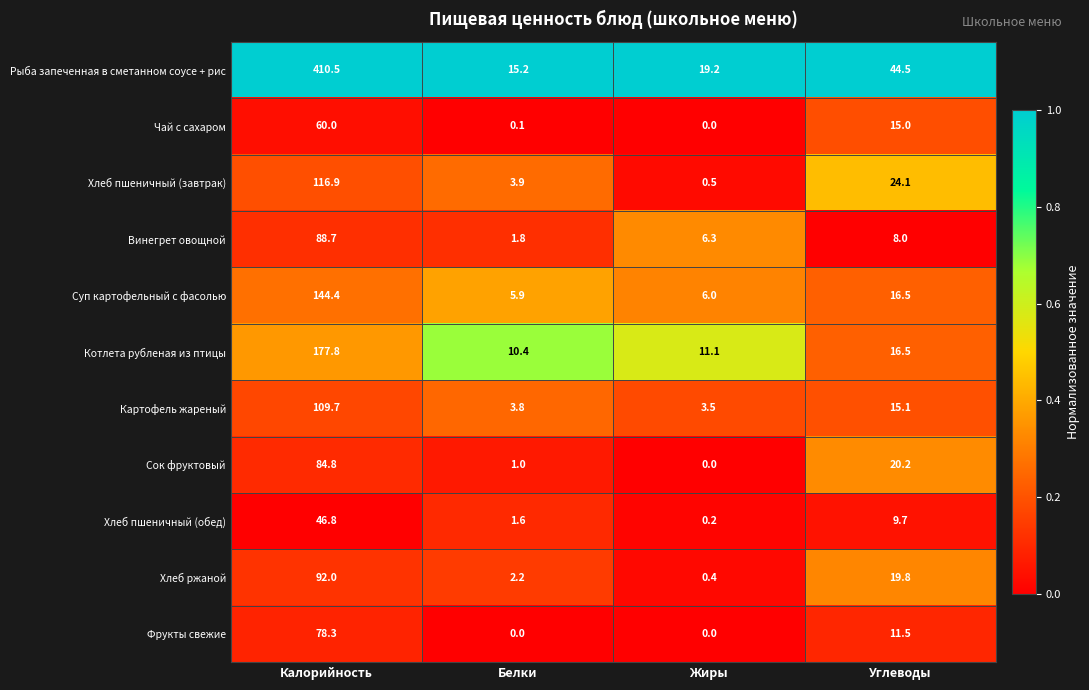

At which label does Сок фруктовый first exceed 20?

Калорийность